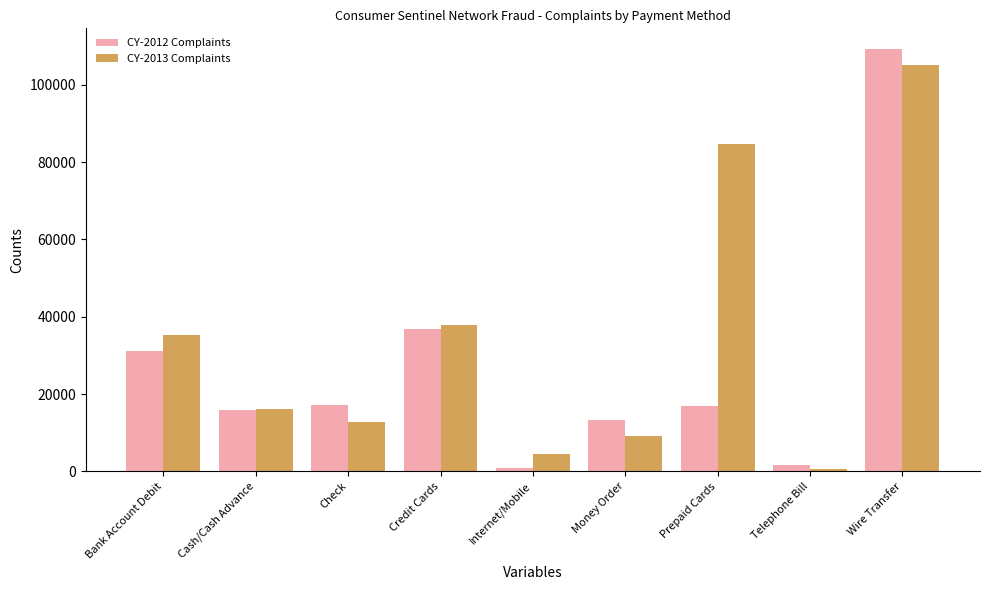

What is the average value of the CY-2013 Complaints series?

33999